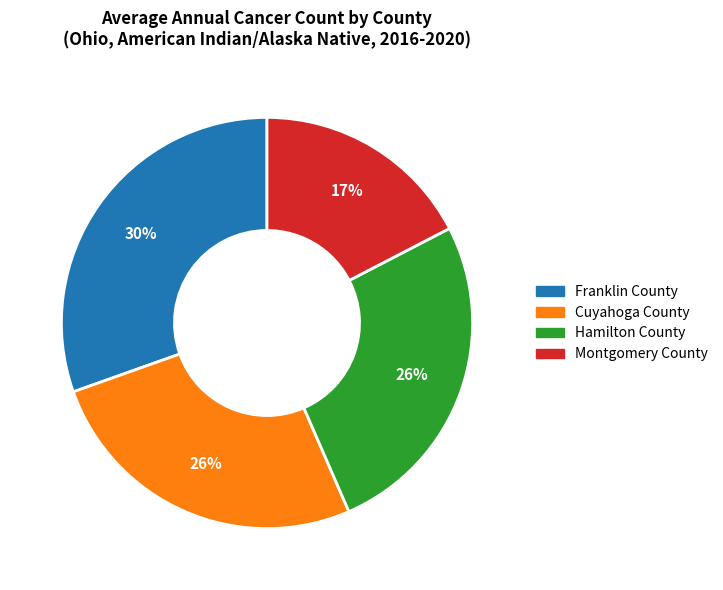

Is it true that Cuyahoga County is 26% of the pie?

True